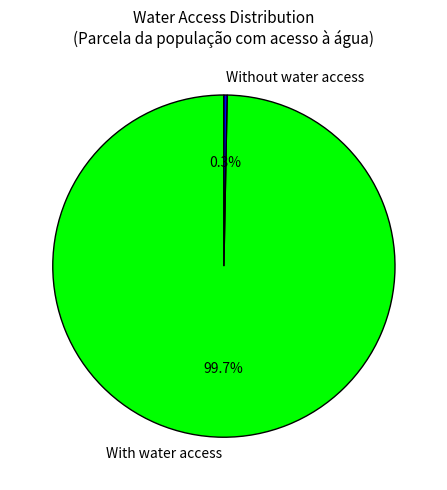

Between With water access and Without water access, which is larger?

With water access